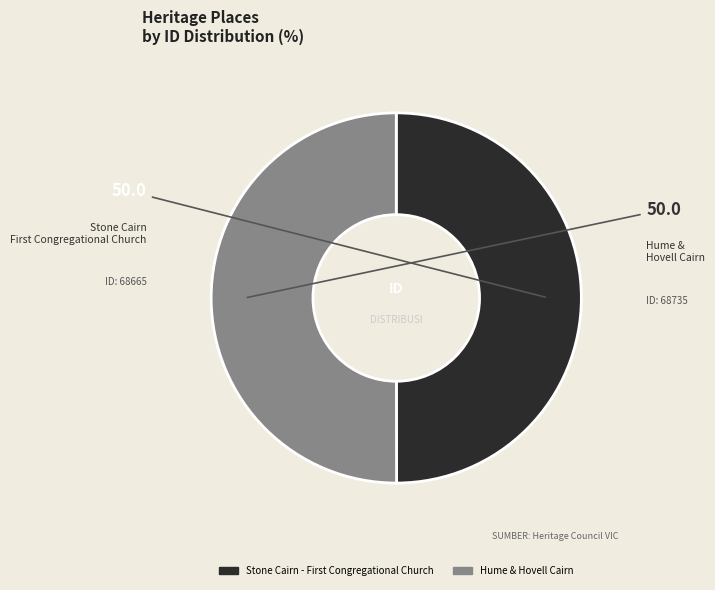

Is it true that Hume & Hovell Cairn is 50% of the pie?

True